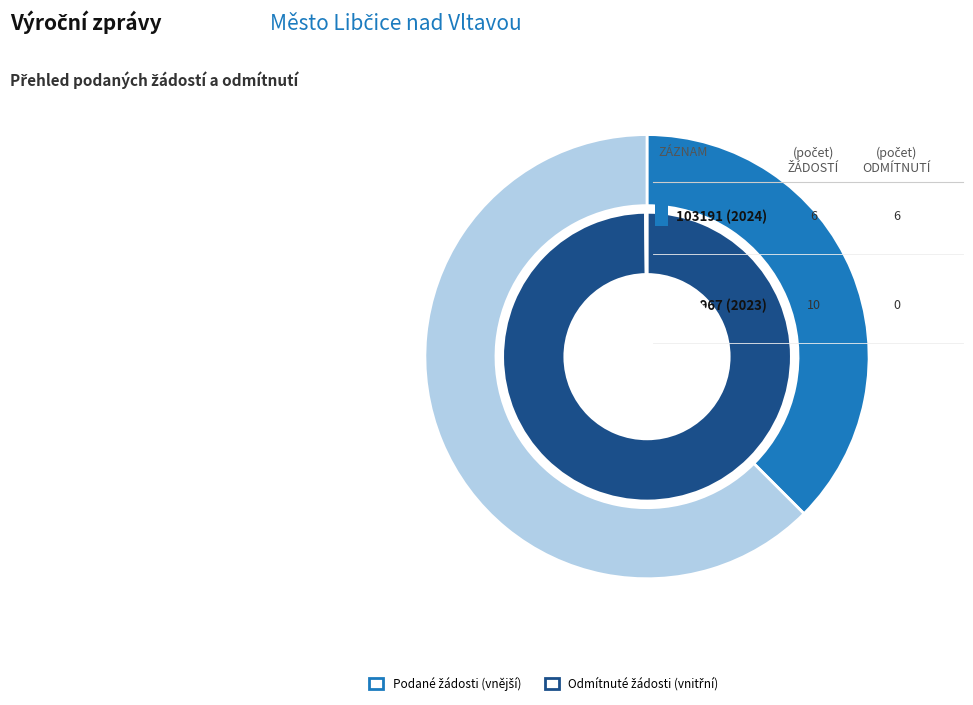

Is 103191 (2024) the majority of the pie?

No